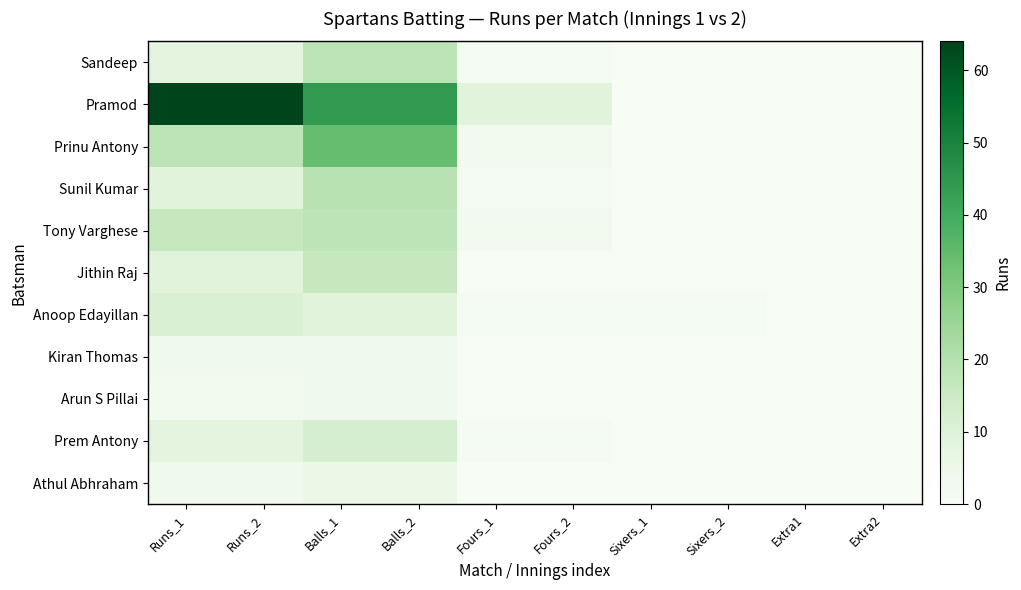

Which category has the lowest value across all series?

Sixers_1